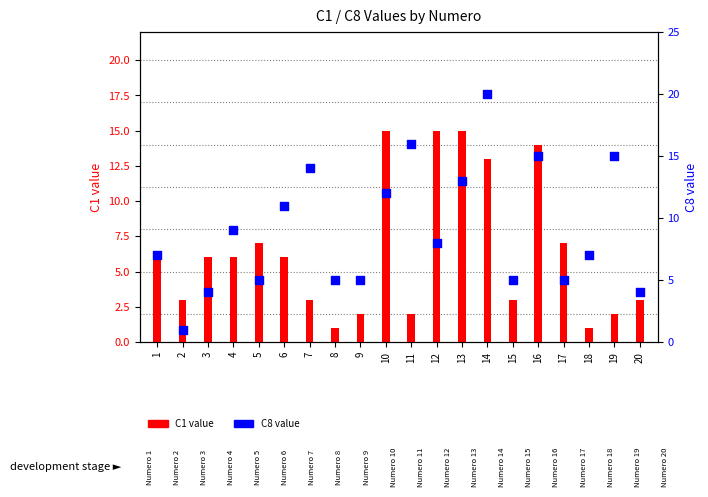

Which series reaches the maximum Y coordinate?

C8 value